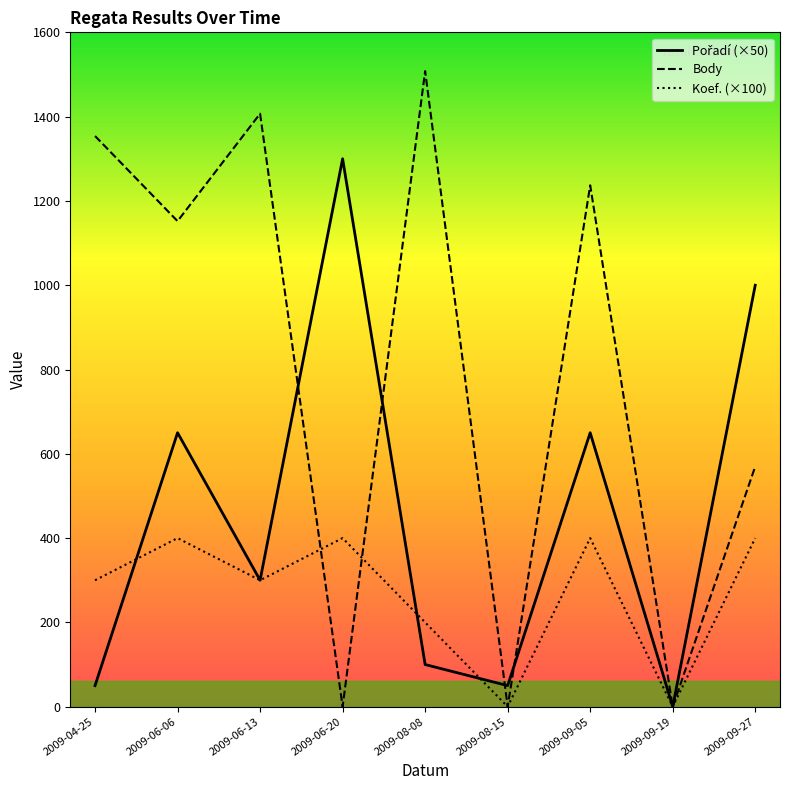

Which series ends up on top after the final intersection of Koef. (×100) and Body?

Body